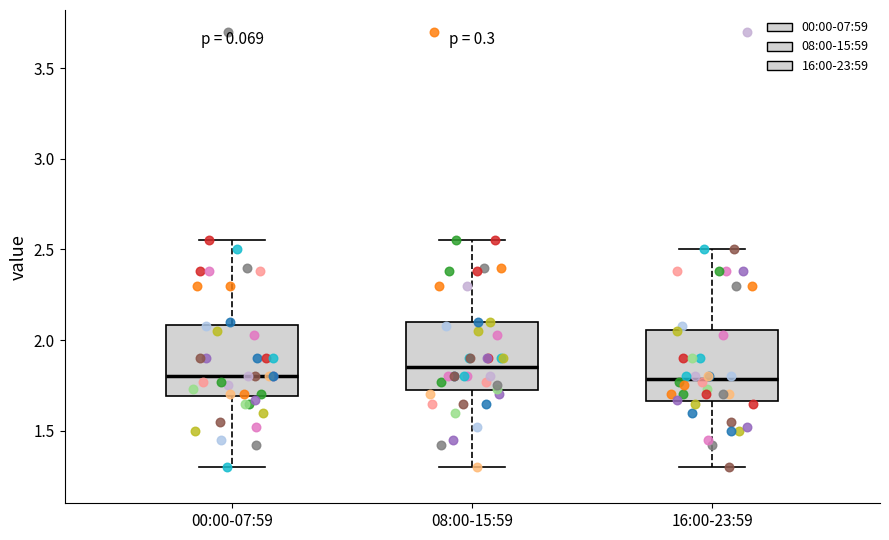

Reading left to right, transcribe this box plot: for each box, give where its median line is, the range the box spans, and where its two whiskers end, as read against the y-axis. The values are not printed on the chart, so give them approximately, as read against the axis.

00:00-07:59: median 1.80, box 1.70 to 2.10, whiskers 1.30 to 2.55
08:00-15:59: median 1.85, box 1.70 to 2.10, whiskers 1.30 to 2.55
16:00-23:59: median 1.80, box 1.65 to 2.05, whiskers 1.30 to 2.50